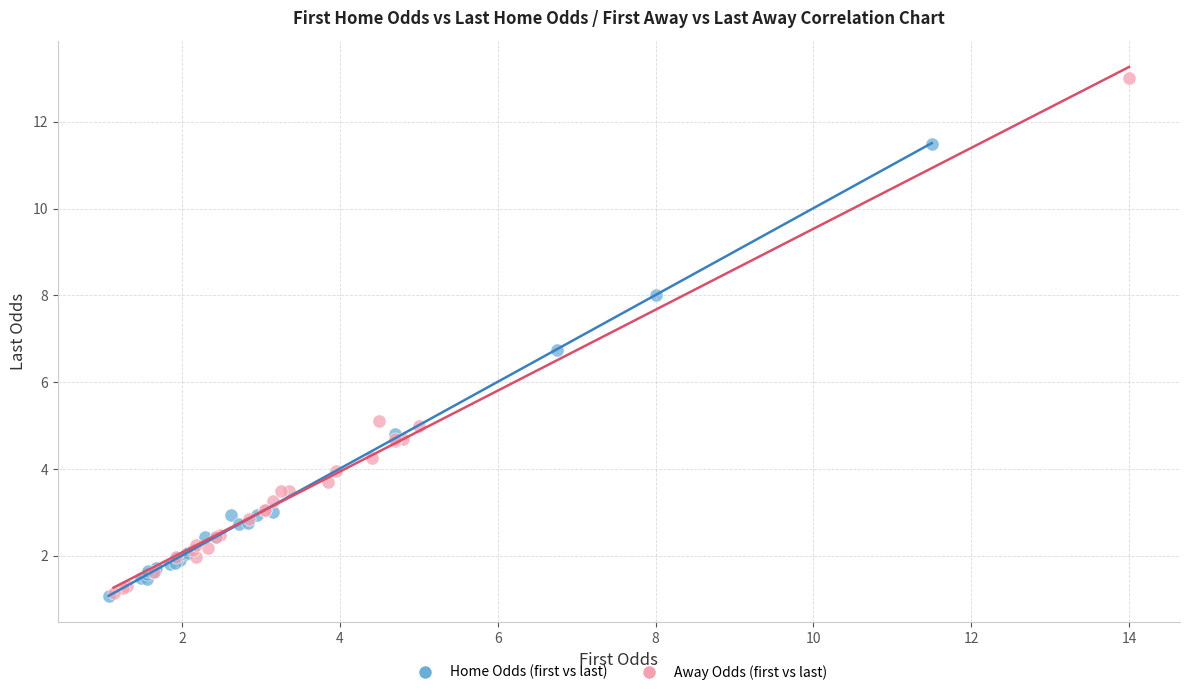

Which series has the largest Y range (max minus min)?

Away Odds (first vs last)